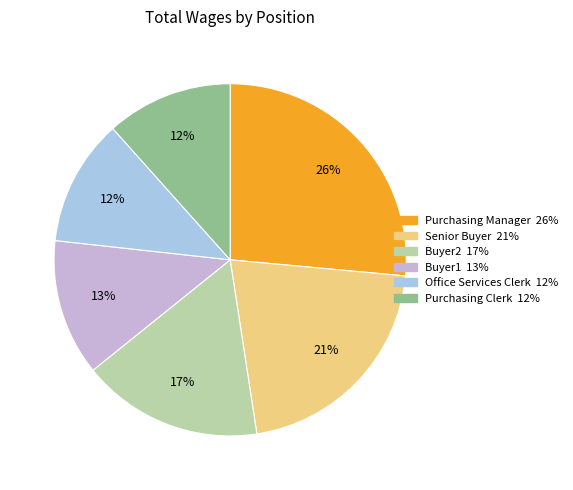

To the nearest percent, what is the combined percentage of Buyer2 17% and Purchasing Manager 26%?

43%